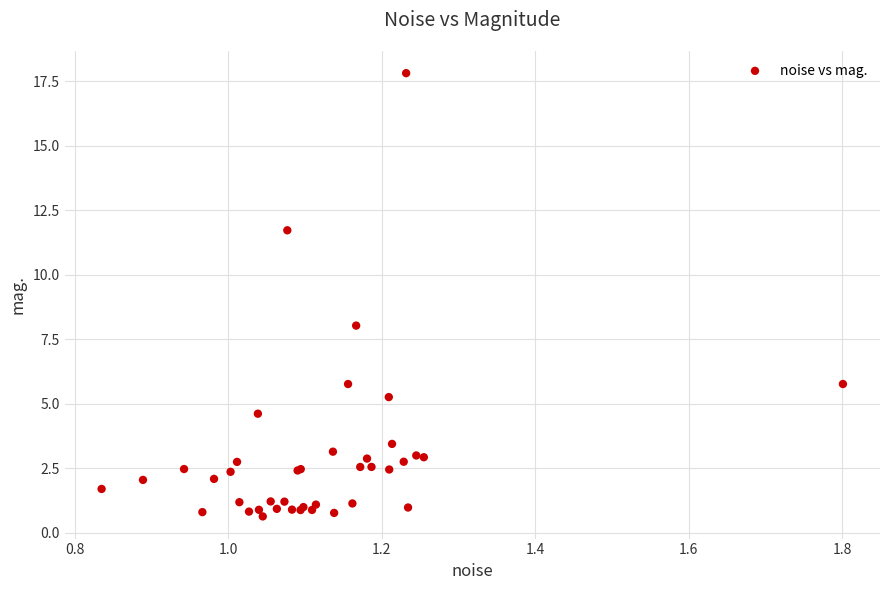

What Y value in the scatter plot is closest to 9?

8.0